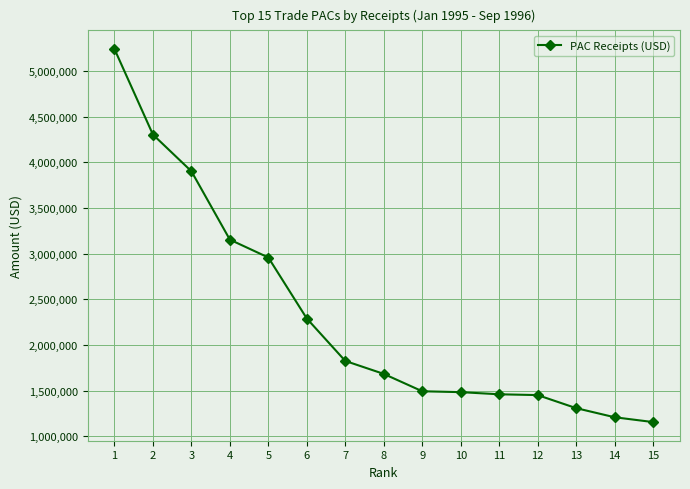

Approximately how many times larger is the value at 12 compared to 14?

1.2